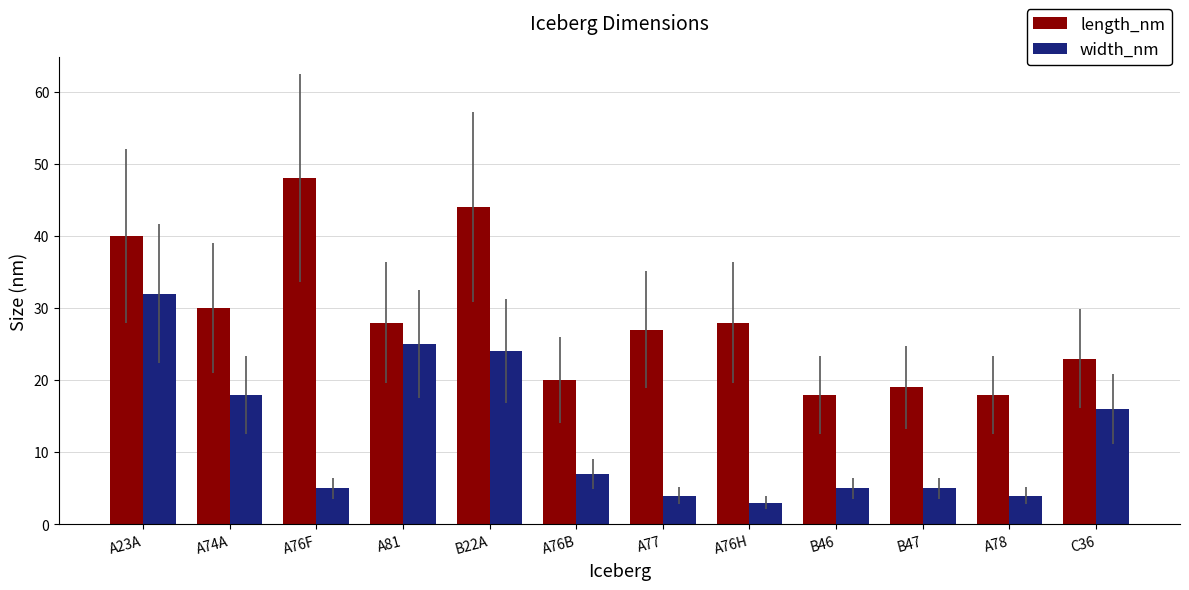

What is the minimum value for width_nm?

3